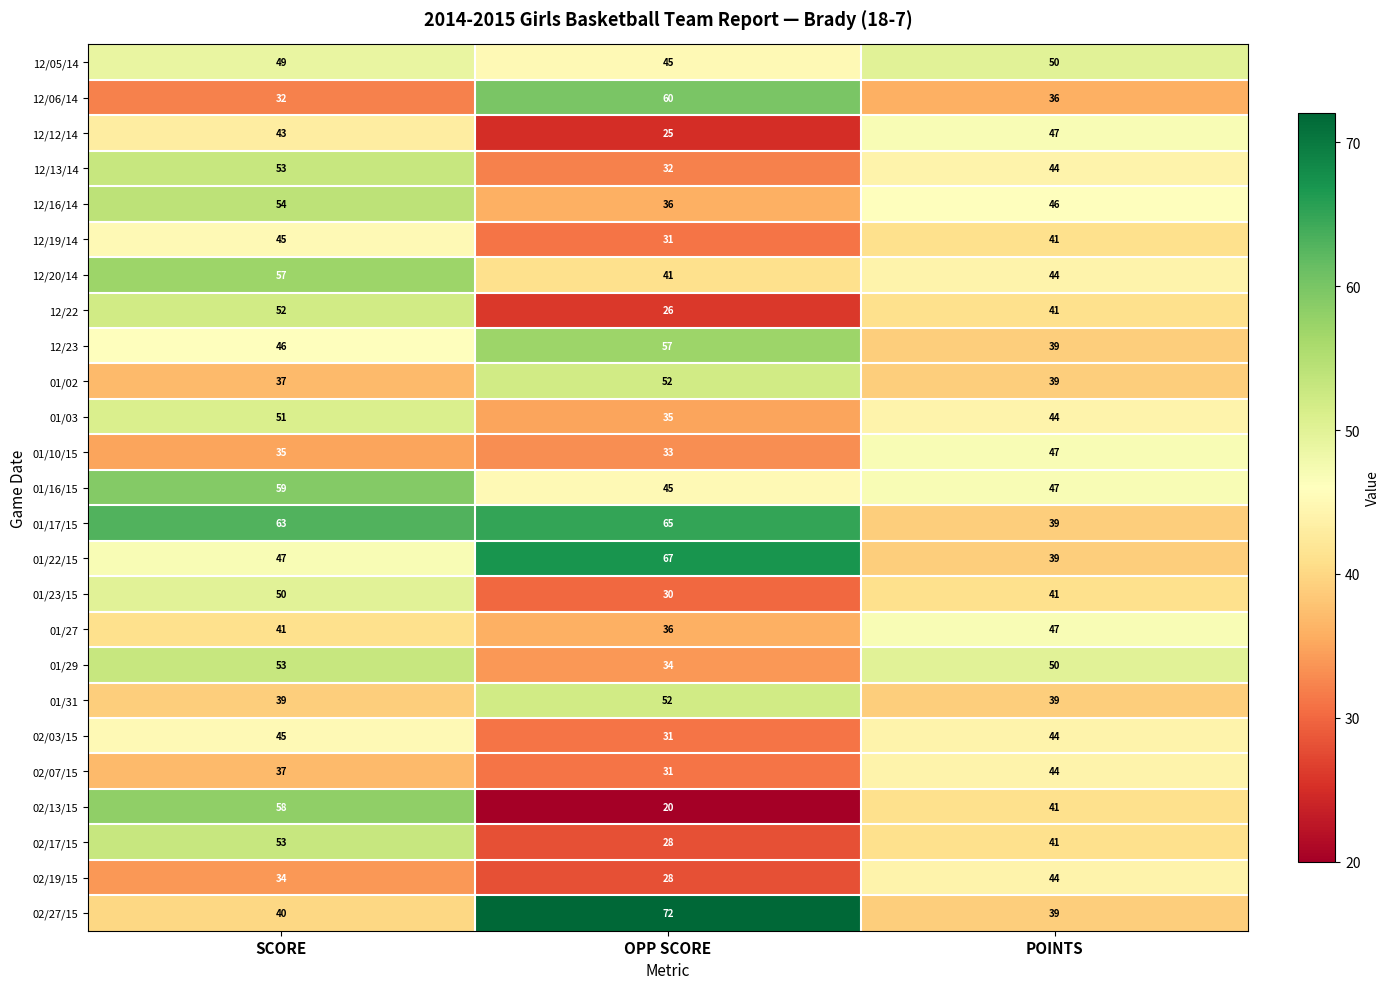

What is the approximate value of 12/12/14 at POINTS, to the nearest 5?

45